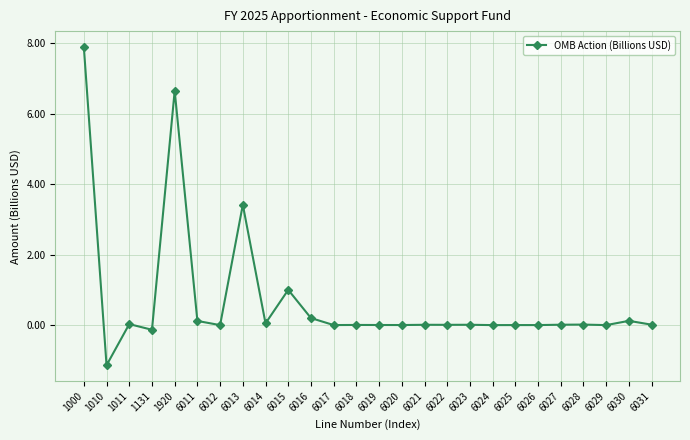

Where is the data nearest to the value 3?

6013